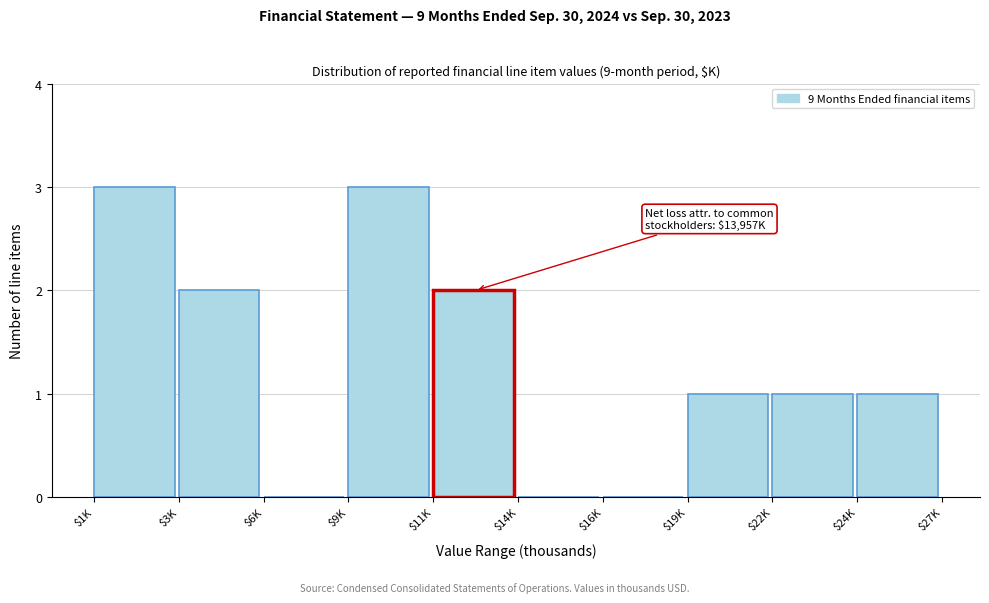

Is it true that the value at $22K is 0?

False